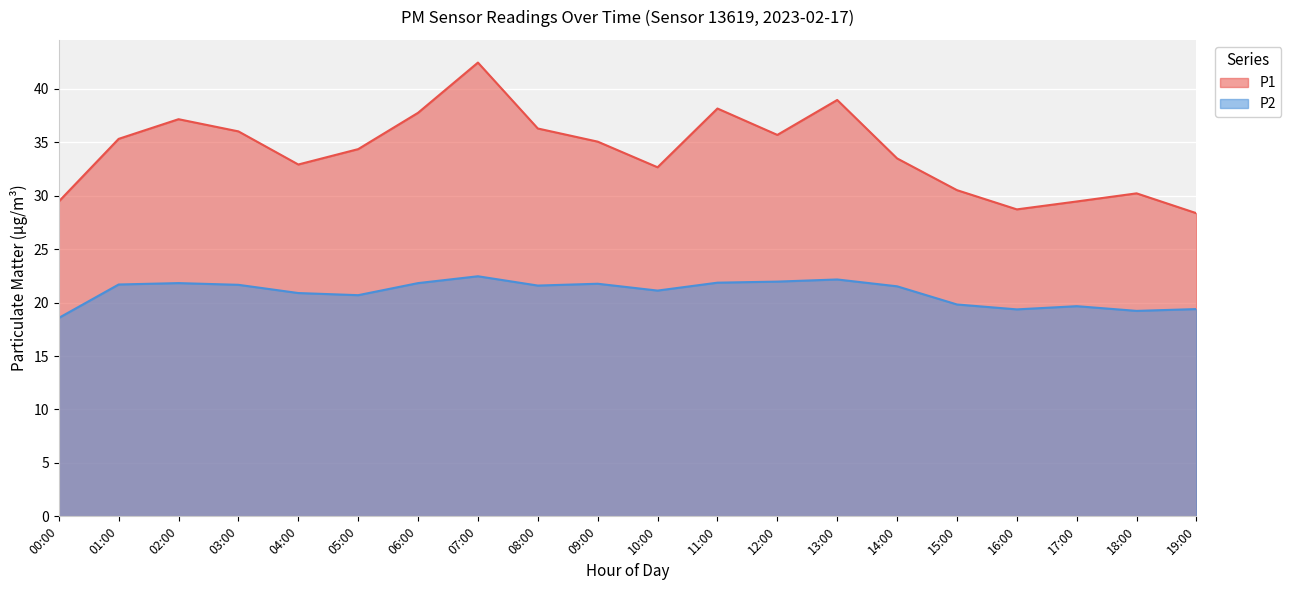

True or false: P2 and P1 intersect in this chart.

False